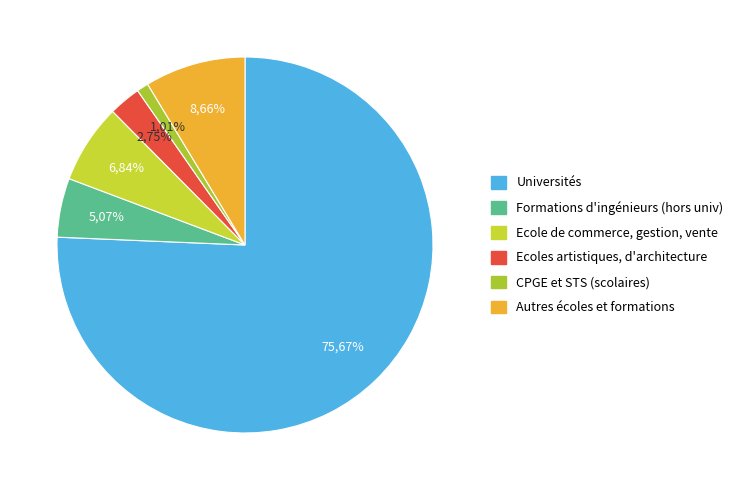

Which category has the biggest portion of the pie?

Universités